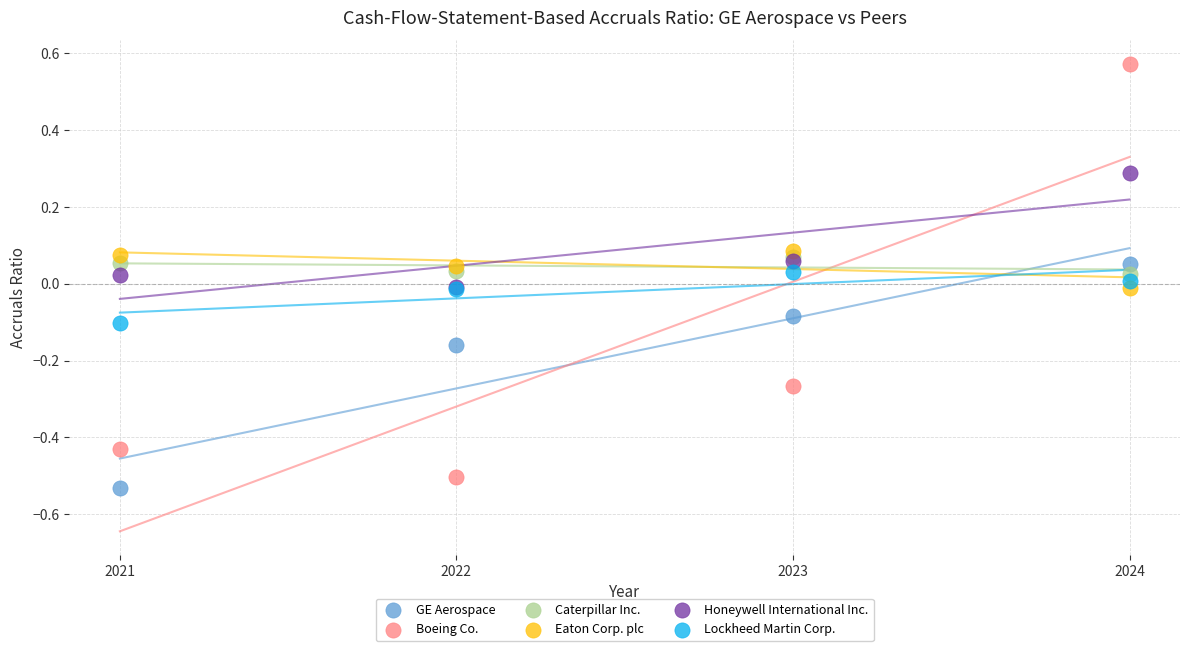

What are all the series names shown in the legend?

GE Aerospace, Boeing Co., Caterpillar Inc., Eaton Corp. plc, Honeywell International Inc., Lockheed Martin Corp.